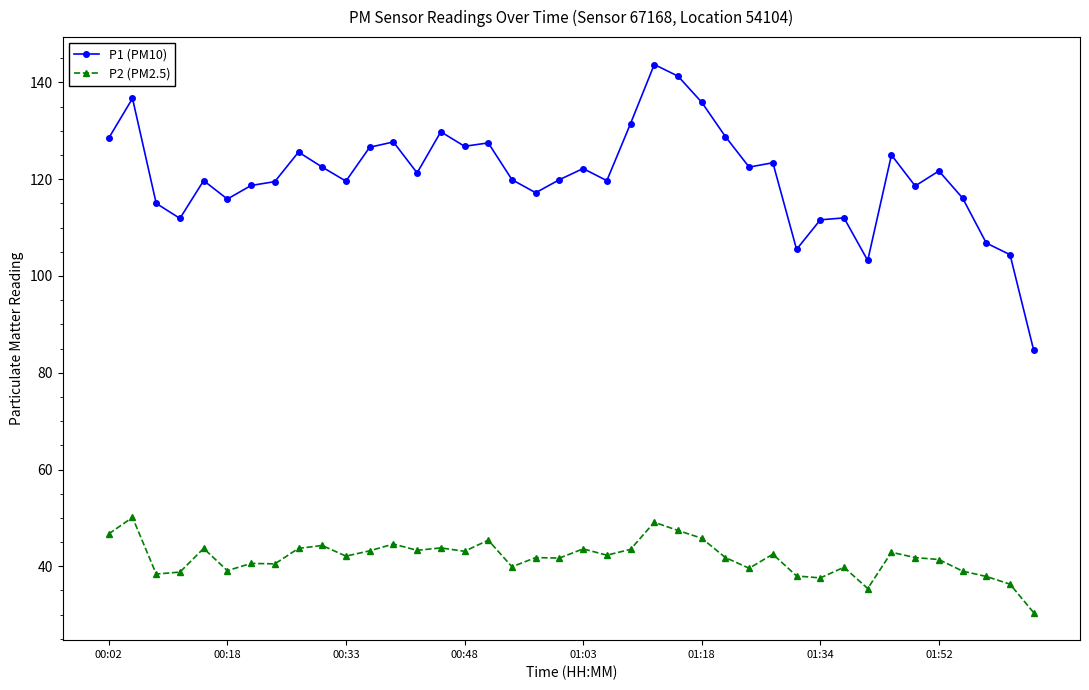

True or false: P1 (PM10) has more than 1 points higher than both neighbors.

True